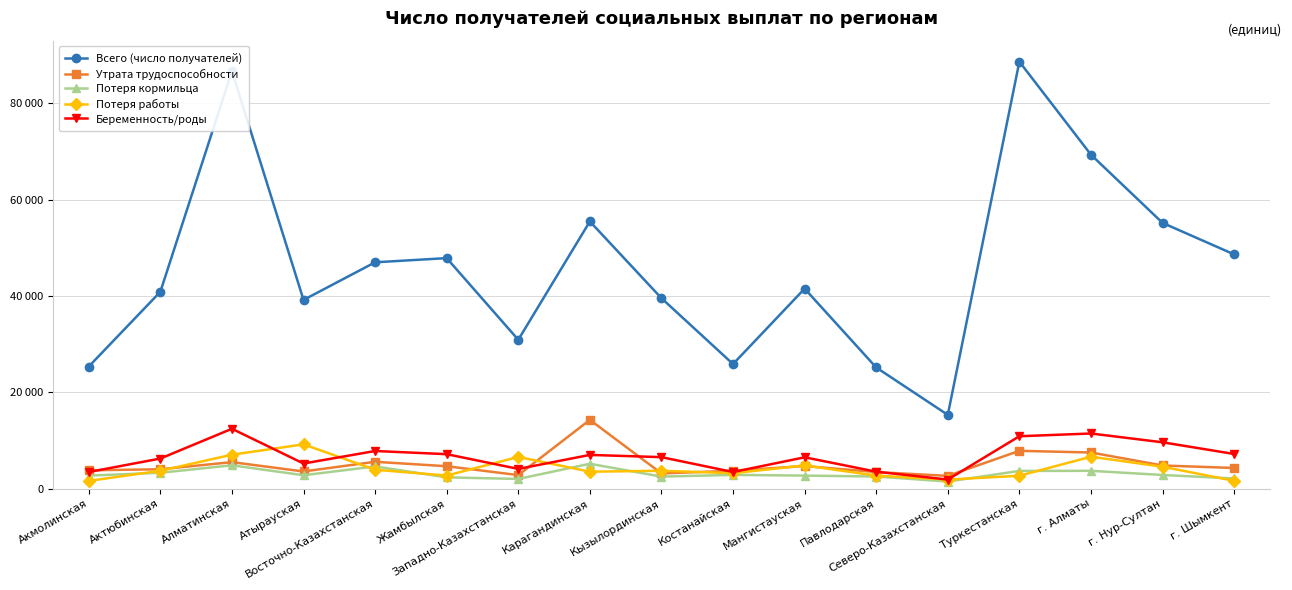

What is the sum of all Потеря кормильца values?

52289